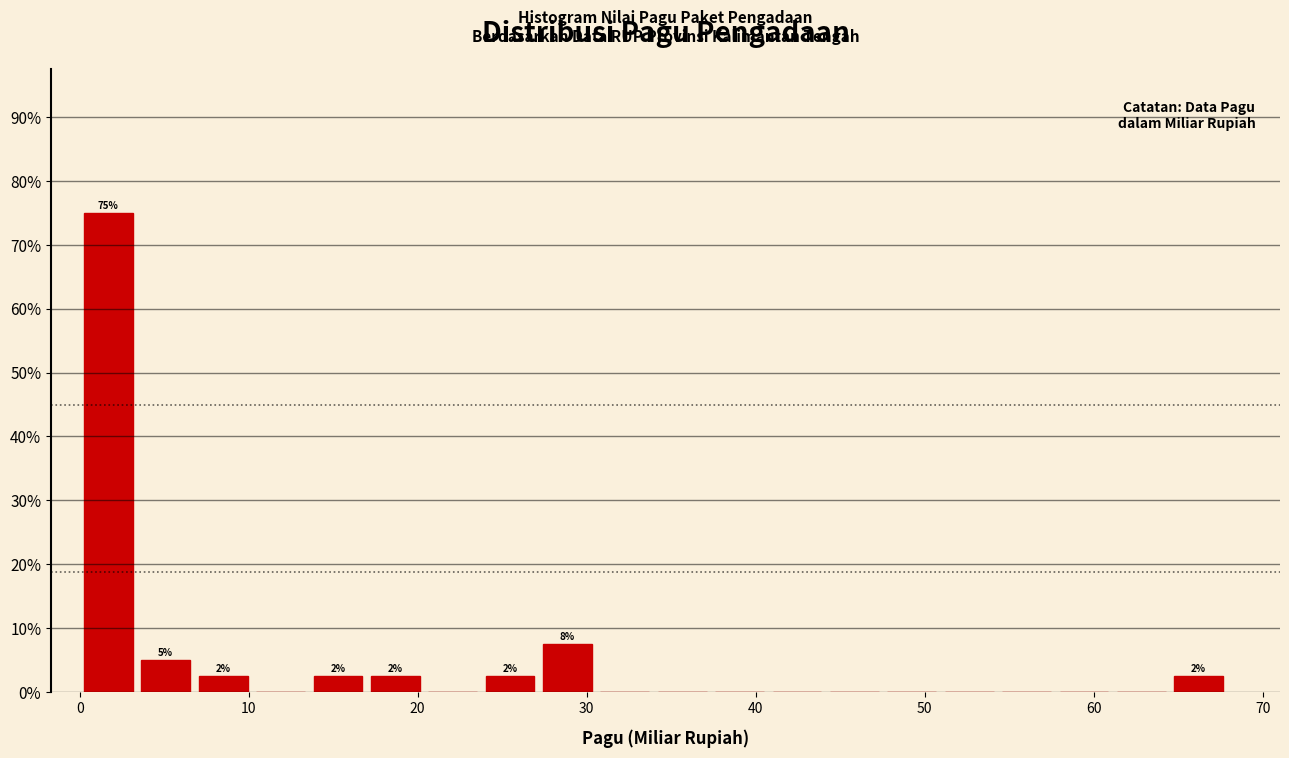

Read against the x-axis, roughly where is the centre of the tallest bar?

2